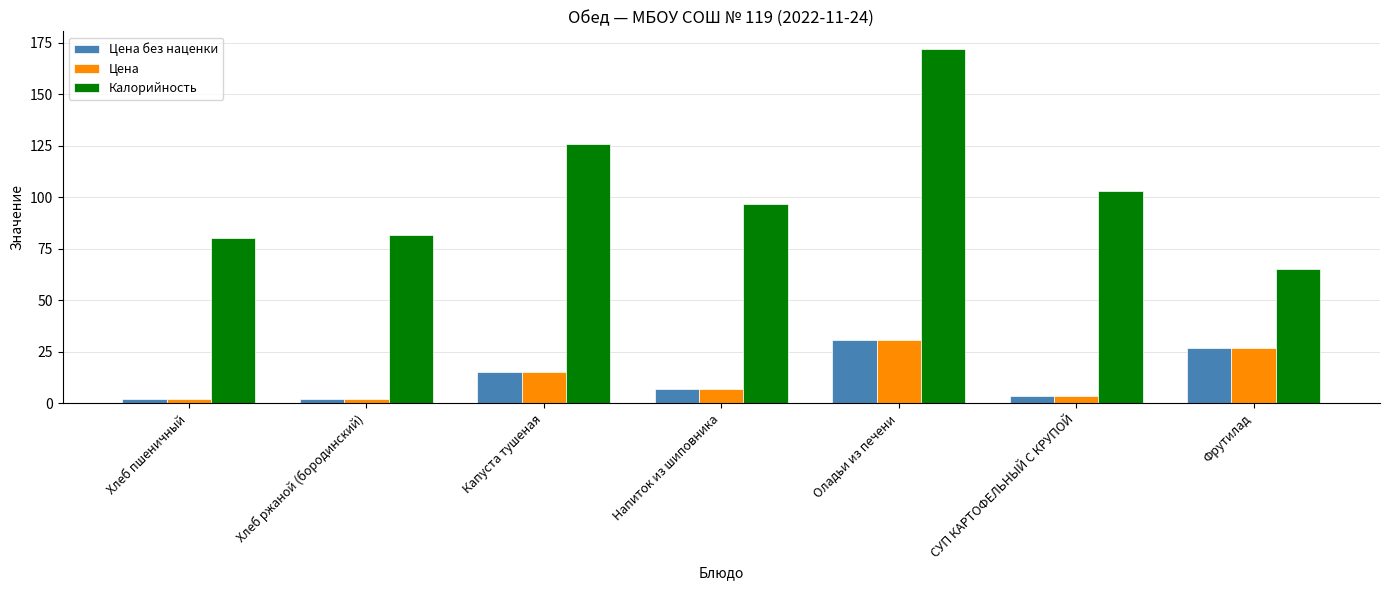

What is the sum of all Цена values?

87.9